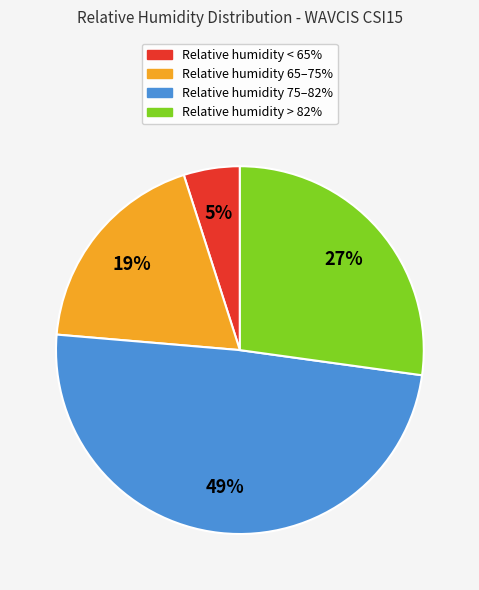

To the nearest percent, what is the difference between the largest and smallest slice percentages?

44%